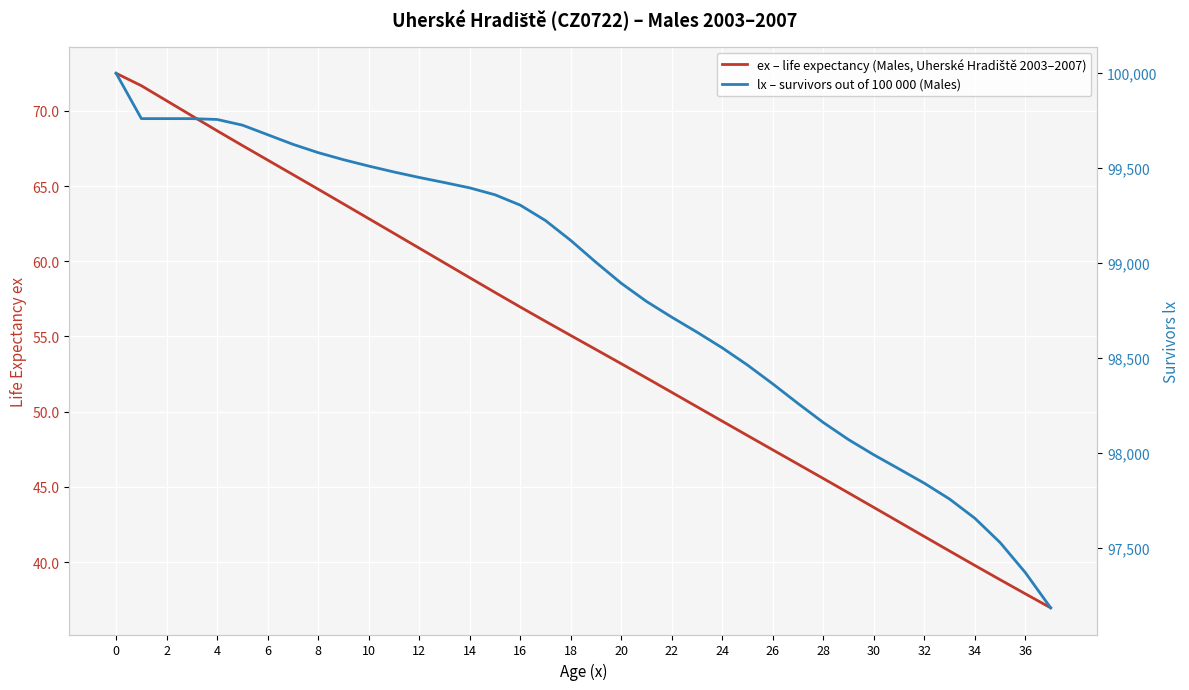

True or false: ex – life expectancy (Males, Uherské Hradiště 2003–2007) and lx – survivors out of 100 000 (Males) intersect in this chart.

False